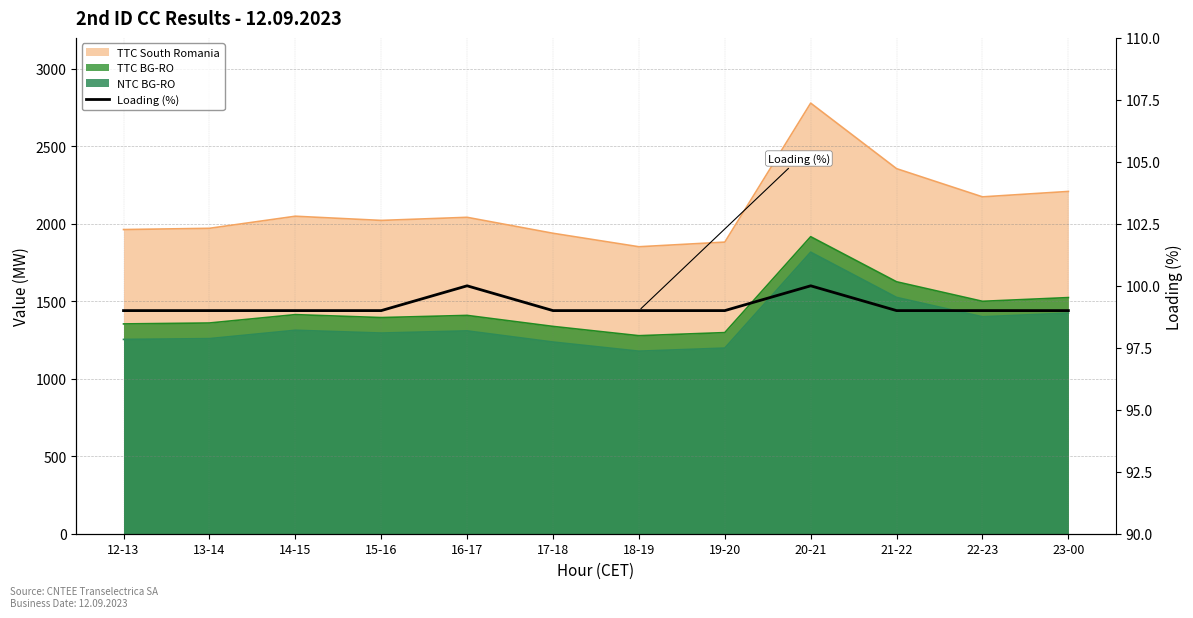

Reading left to right, extract all data points from this chart.

12-13=99	13-14=99	14-15=99	15-16=99	16-17=100	17-18=99	18-19=99	19-20=99	20-21=100	21-22=99	22-23=99	23-00=99